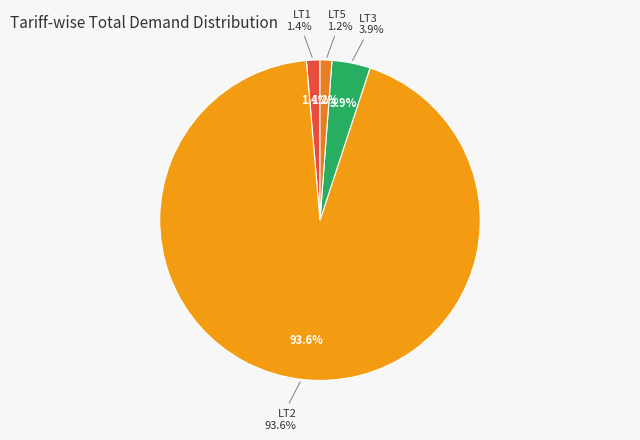

What percentage is the LT3 slice, to the nearest percent?

4%